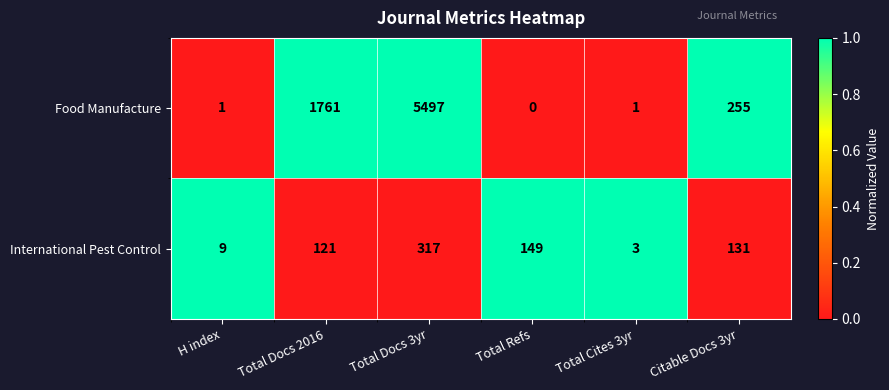

At which label does Food Manufacture first exceed 255?

Total Docs 2016